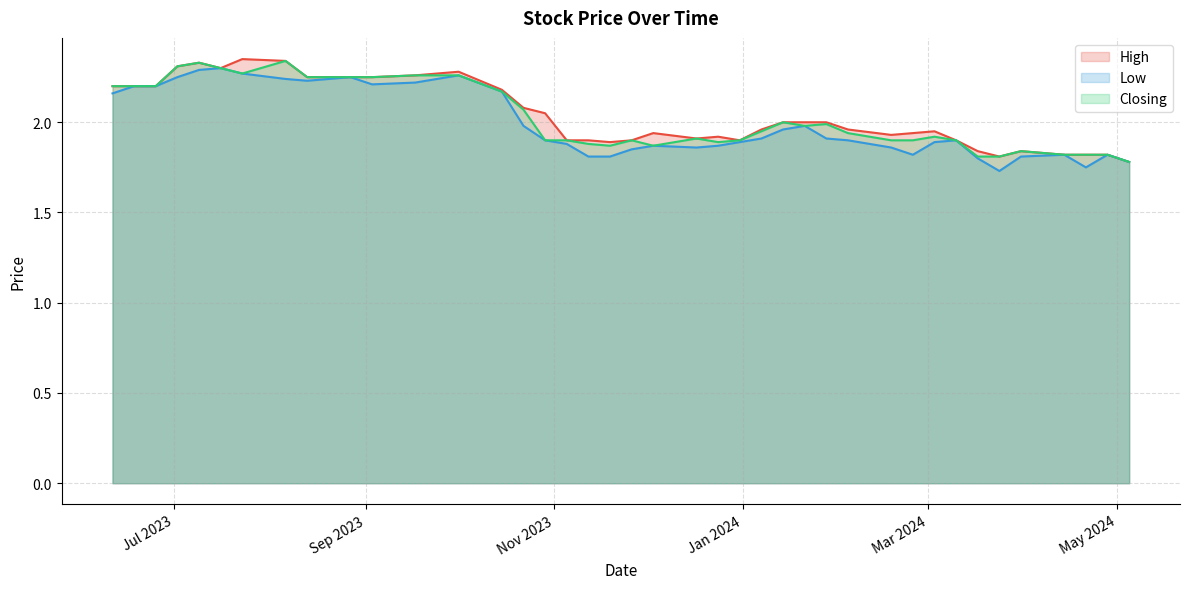

Does the chart have visible grid lines?

Yes